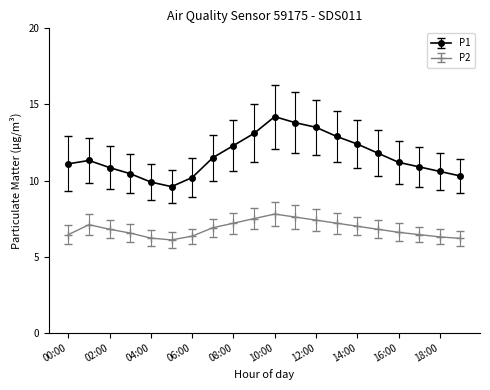

Which series has the widest spread of values?

P1